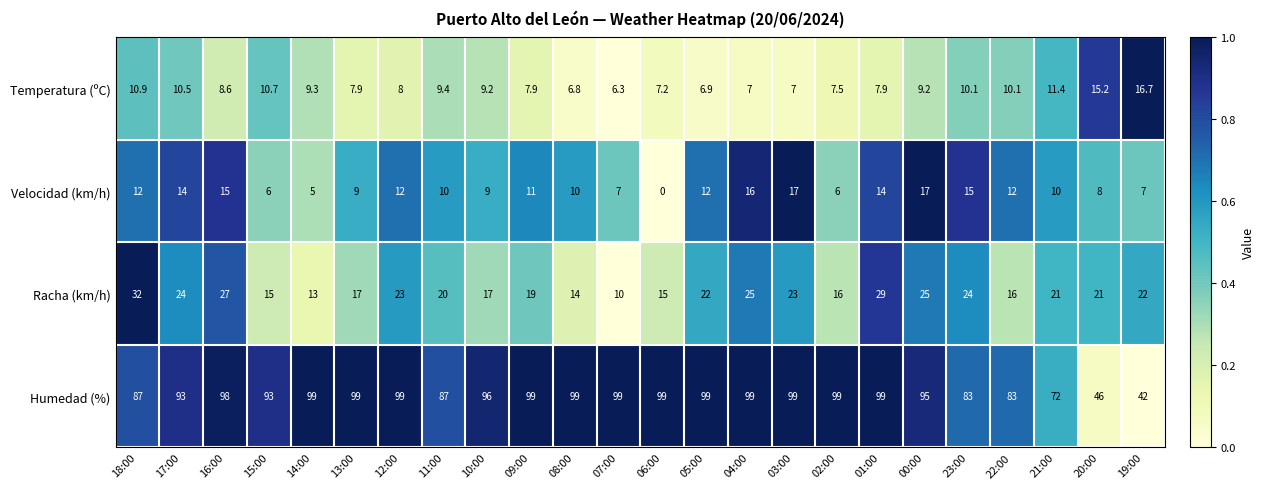

What is the difference between the highest and lowest values at 03:00?

92.0